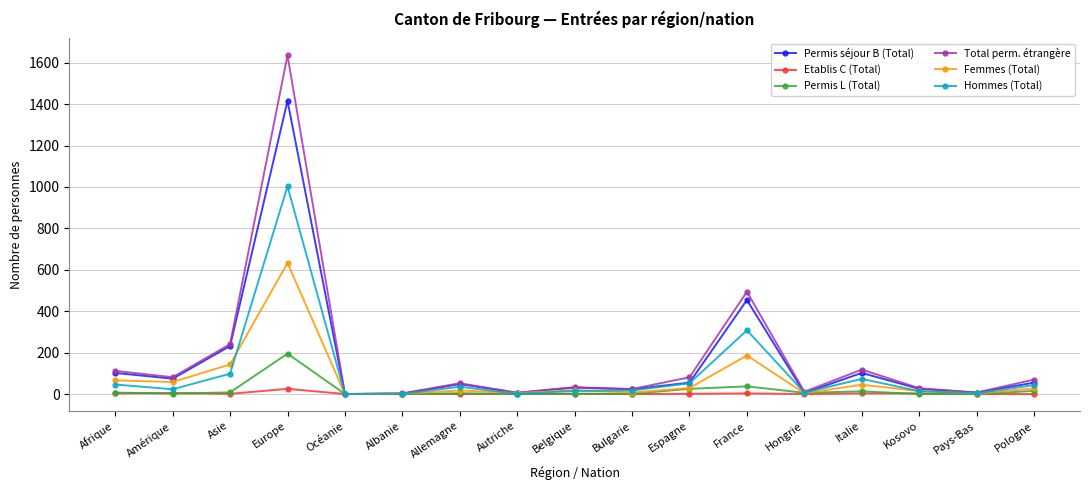

Which series has the largest range (max minus min)?

Total perm. étrangère